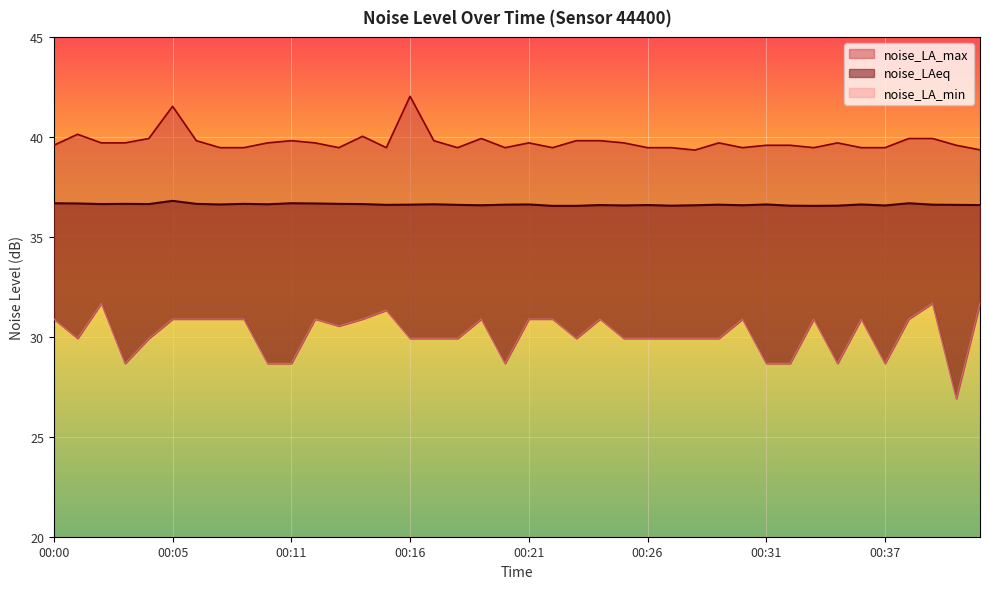

How many interior local peaks does the noise_LA_max series have?

9